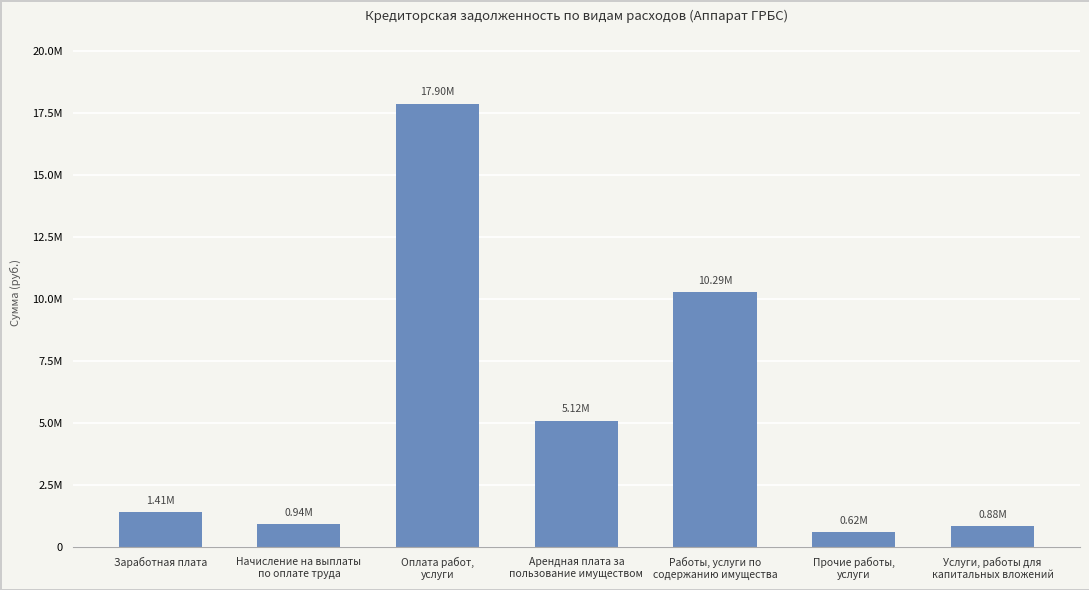

True or false: the data shows 7896974.8 at Оплата работ,
услуги.

False